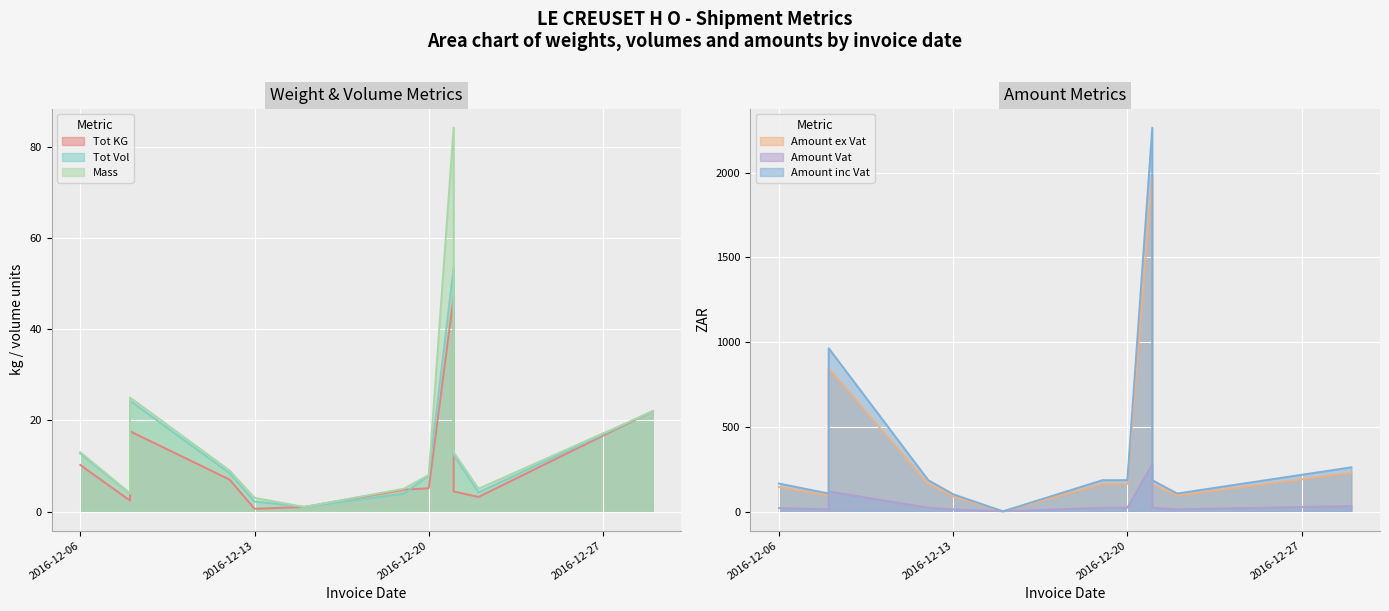

In Amount Vat, how many points are higher than both neighbors (excluding endpoints)?

2